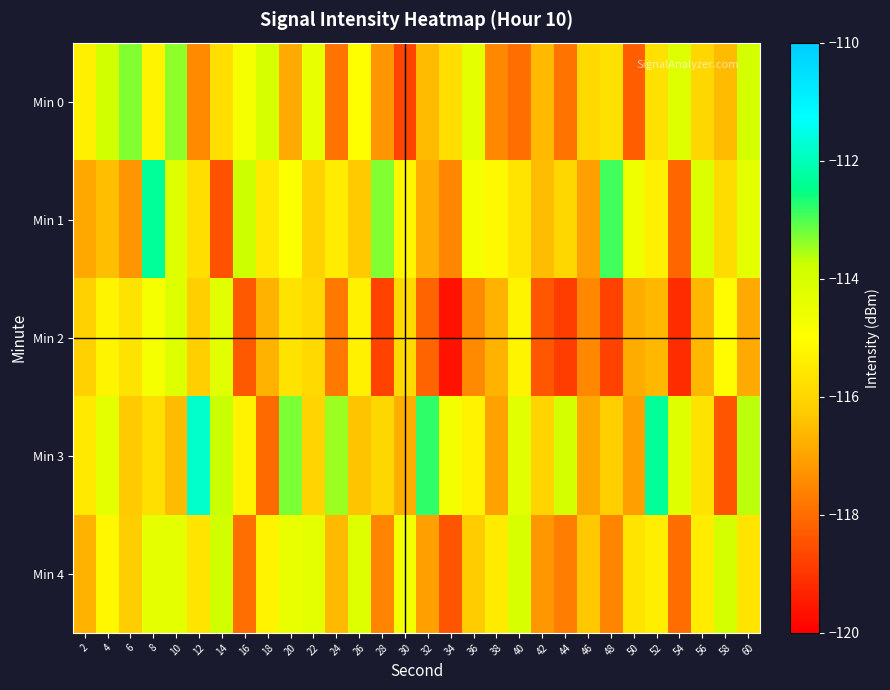

Reading left to right, extract all data points from this chart.

Min 0: 2=-115.4	4=-113.9	6=-113.3	8=-115.2	10=-113.4	12=-117.5	14=-115.8	16=-114.8	18=-114.0	20=-116.9	22=-114.4	24=-117.9	26=-115.0	28=-117.3	30=-118.7	32=-116.5	34=-115.8	36=-114.4	38=-117.5	40=-118.0	42=-116.6	44=-117.9	46=-115.9	48=-115.7	50=-118.3	52=-115.7	54=-114.2	56=-115.9	58=-116.5	60=-113.9
Min 1: 2=-116.9	4=-116.5	6=-117.3	8=-112.3	10=-114.2	12=-115.8	14=-118.5	16=-113.8	18=-115.5	20=-114.9	22=-116.1	24=-115.5	26=-116.3	28=-113.3	30=-115.2	32=-116.8	34=-117.5	36=-114.8	38=-115.1	40=-115.6	42=-116.5	44=-116.0	46=-117.1	48=-112.9	50=-114.6	52=-115.4	54=-118.1	56=-114.2	58=-115.8	60=-114.3
Min 2: 2=-116.1	4=-115.3	6=-115.7	8=-114.8	10=-114.2	12=-116.1	14=-114.3	16=-118.4	18=-116.7	20=-115.7	22=-115.9	24=-117.8	26=-115.3	28=-118.8	30=-115.9	32=-118.2	34=-119.6	36=-117.4	38=-116.7	40=-115.3	42=-118.4	44=-118.9	46=-117.5	48=-118.8	50=-116.8	52=-116.6	54=-119.2	56=-116.6	58=-115.1	60=-116.8
Min 3: 2=-115.5	4=-114.3	6=-116.3	8=-115.8	10=-116.6	12=-111.8	14=-113.7	16=-115.3	18=-118.0	20=-113.3	22=-116.0	24=-113.4	26=-116.4	28=-116.0	30=-116.8	32=-112.8	34=-114.7	36=-115.3	38=-117.0	40=-114.3	42=-116.0	44=-113.9	46=-116.9	48=-116.2	50=-117.1	52=-112.3	54=-114.2	56=-115.7	58=-118.4	60=-113.7
Min 4: 2=-116.7	4=-115.2	6=-116.2	8=-114.4	10=-114.3	12=-115.6	14=-113.9	16=-118.0	18=-115.3	20=-114.5	22=-114.3	24=-116.6	26=-114.2	28=-117.6	30=-114.7	32=-117.1	34=-118.4	36=-116.2	38=-115.5	40=-114.1	42=-117.2	44=-117.7	46=-116.3	48=-117.6	50=-115.6	52=-115.4	54=-118.0	56=-115.4	58=-113.9	60=-115.6